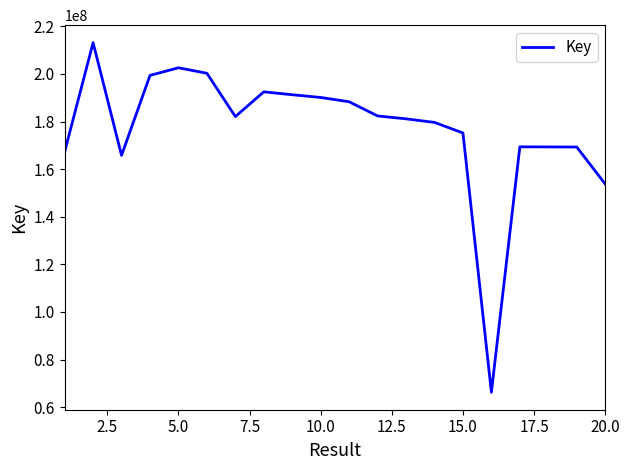

What is the greatest value displayed?

213165506